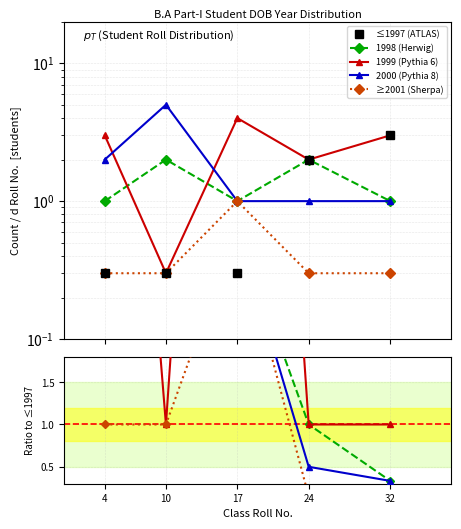

What is the maximum value shown in the chart?

16.7